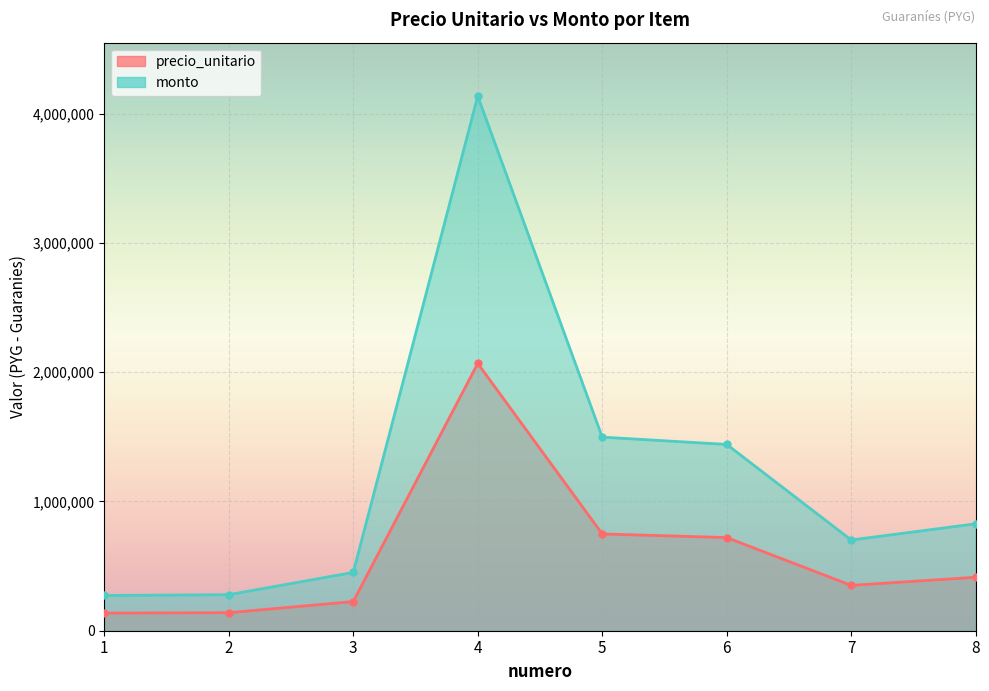

Rank the series at 8 from lowest to highest value.

precio_unitario, monto